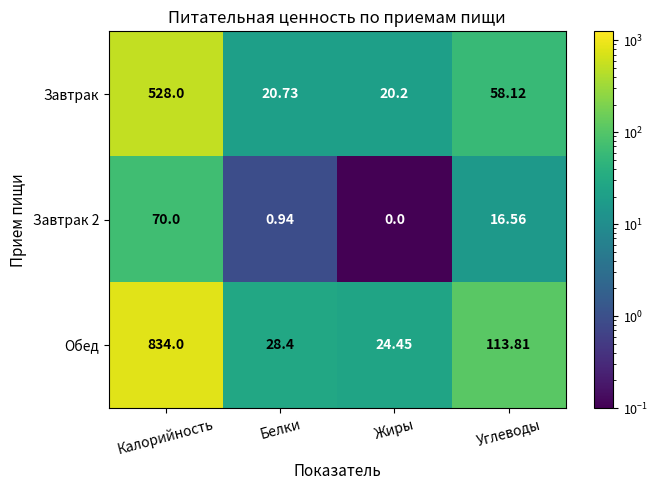

Is the value of Завтрак at Белки greater than the value of Завтрак 2 at Калорийность?

No